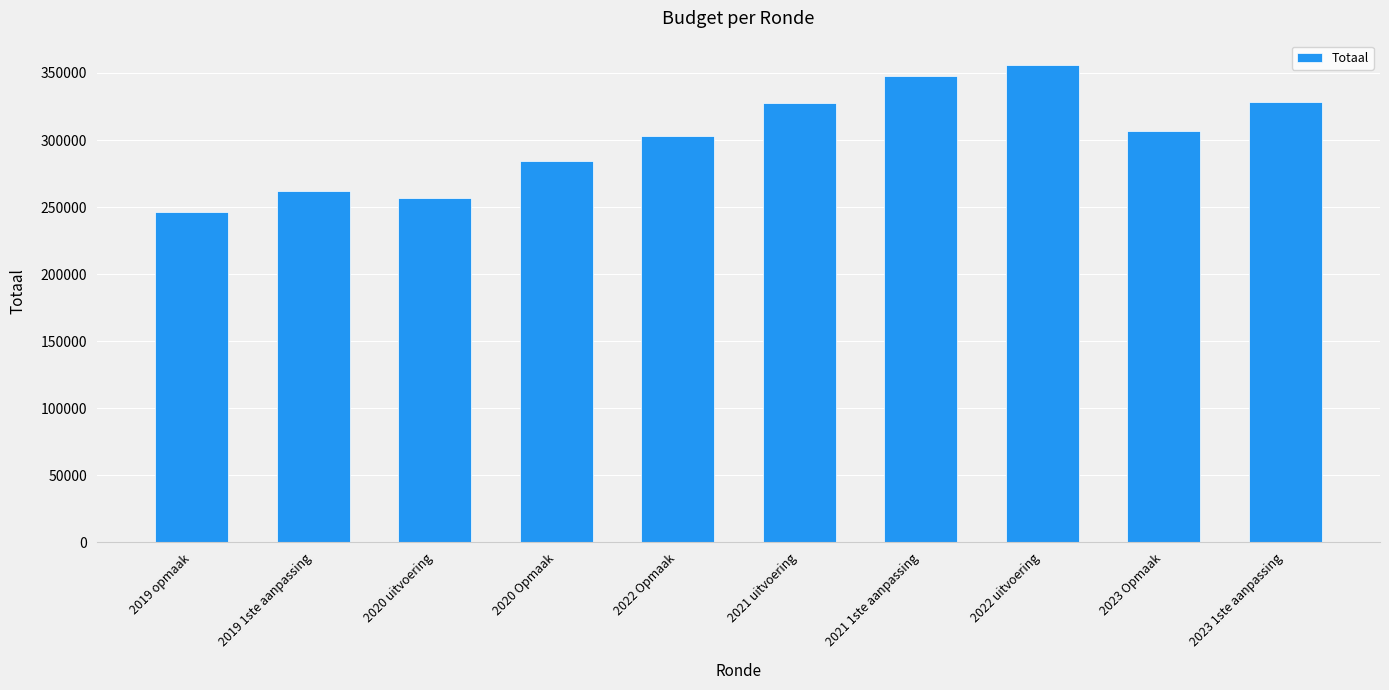

What is the difference between the maximum and minimum values?

109681